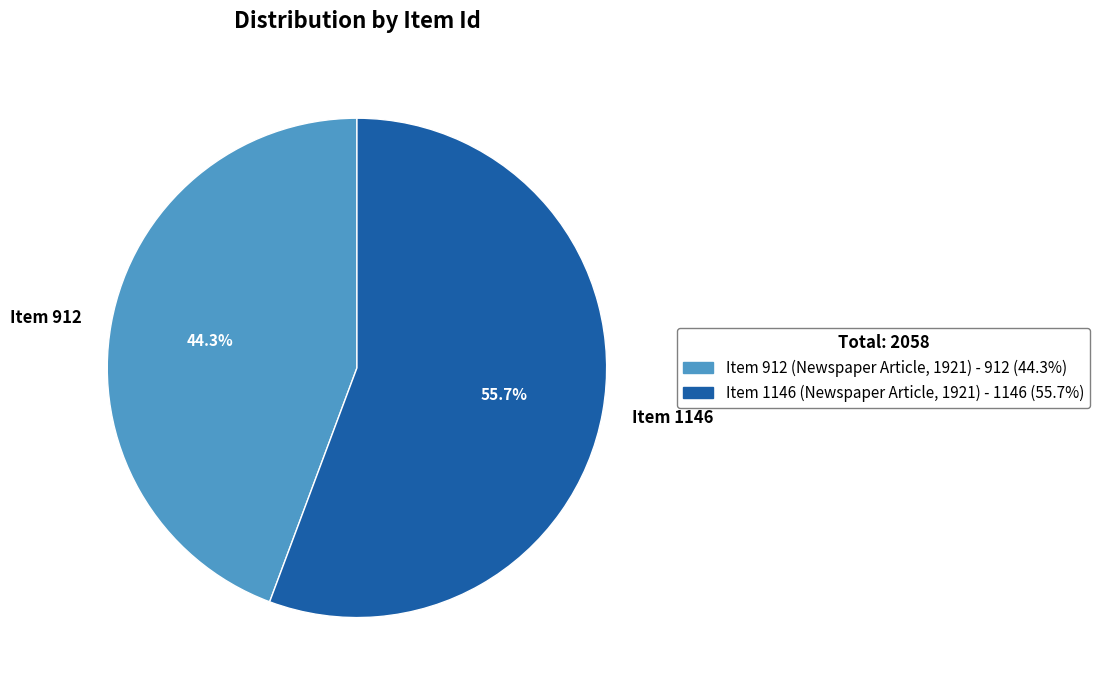

Count the number of slices in the pie.

2